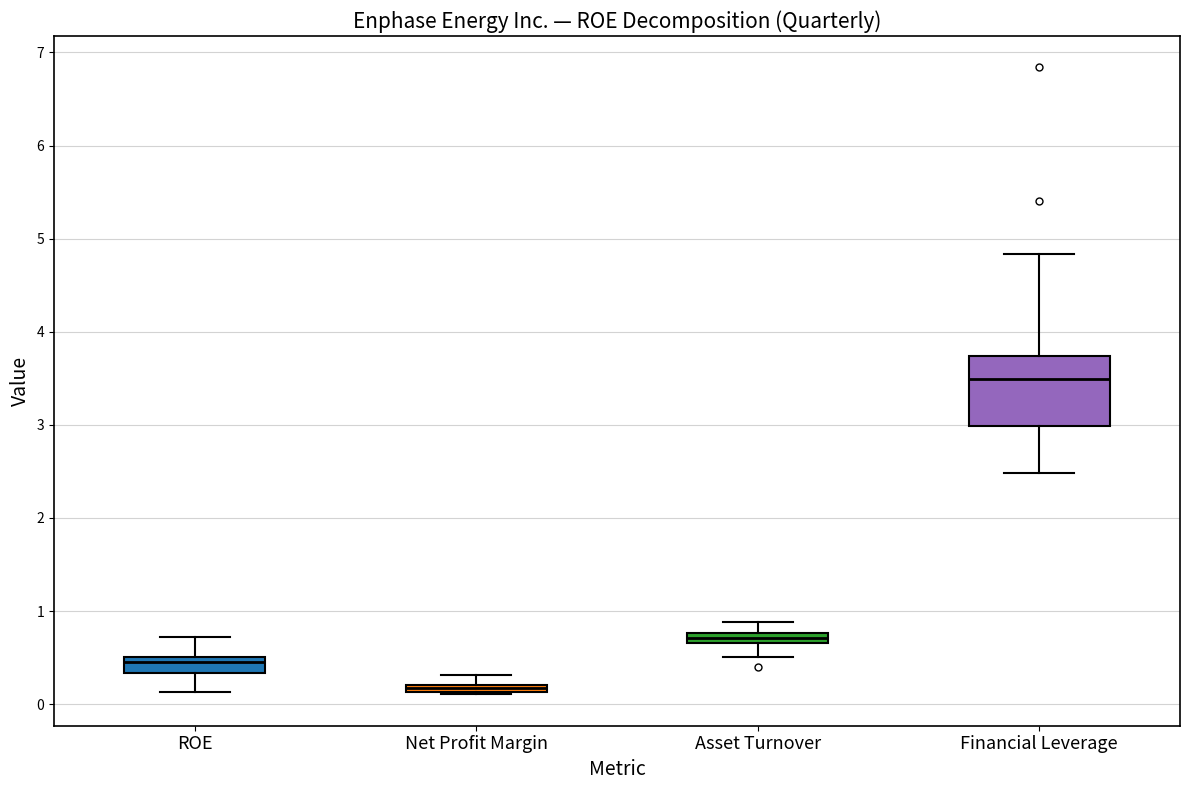

Where is the lower edge of the box for Net Profit Margin on the y-axis? The values are not printed on the chart, so give them approximately, as read against the axis.

0.1